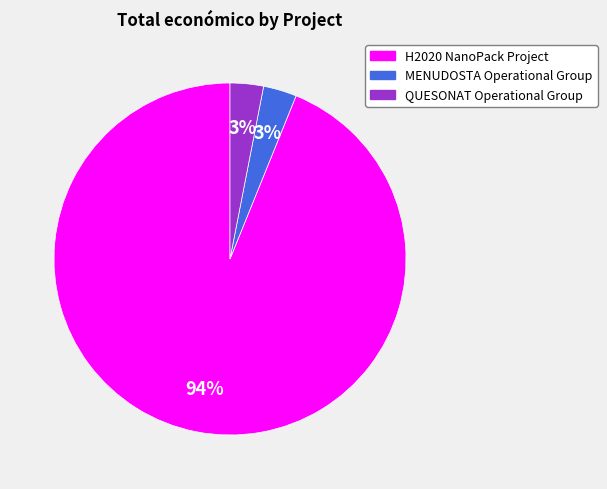

Is the sum of MENUDOSTA Operational Group and QUESONAT Operational Group greater than half?

No